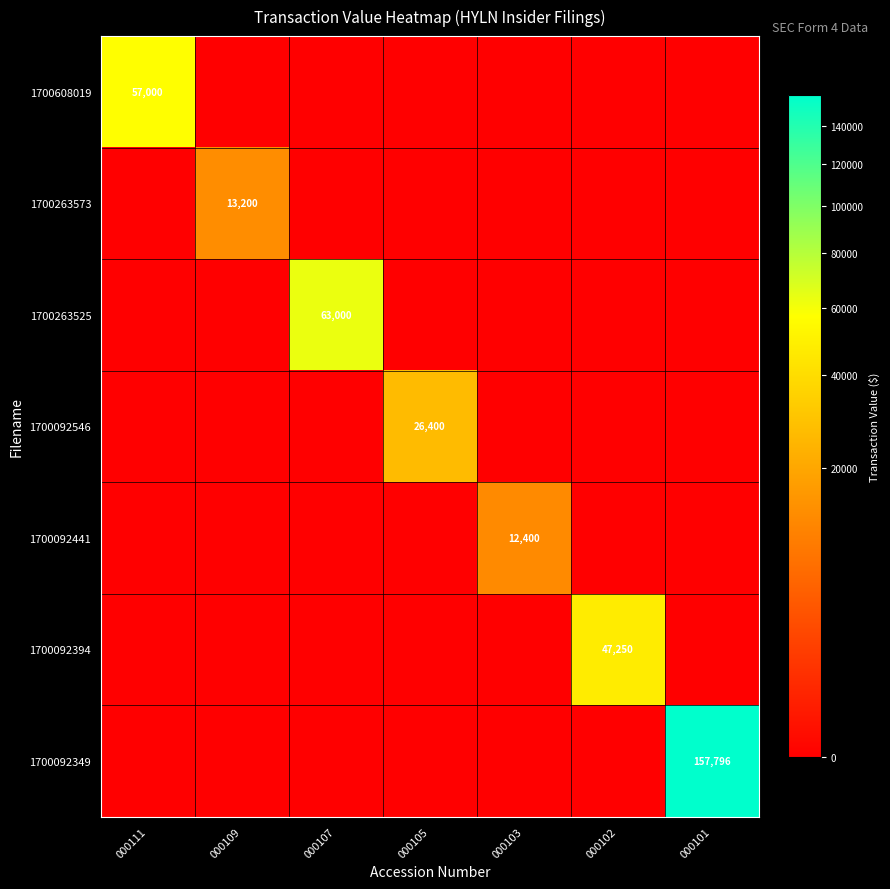

How many categories are shown in the chart?

7